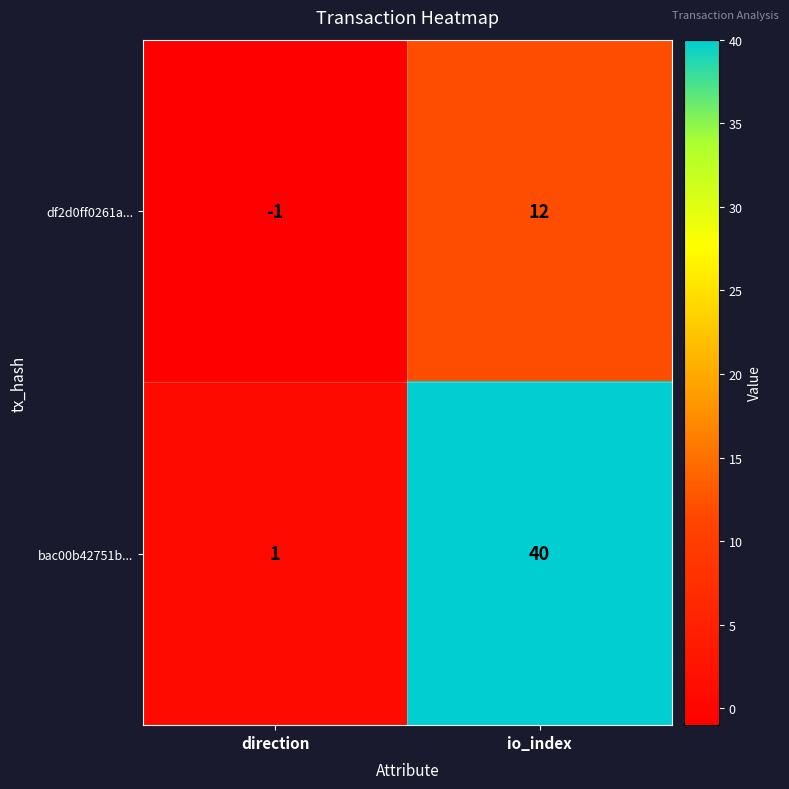

Reading left to right, extract all data points from this chart.

df2d0ff0261a...: direction=-1	io_index=12
bac00b42751b...: direction=1	io_index=40